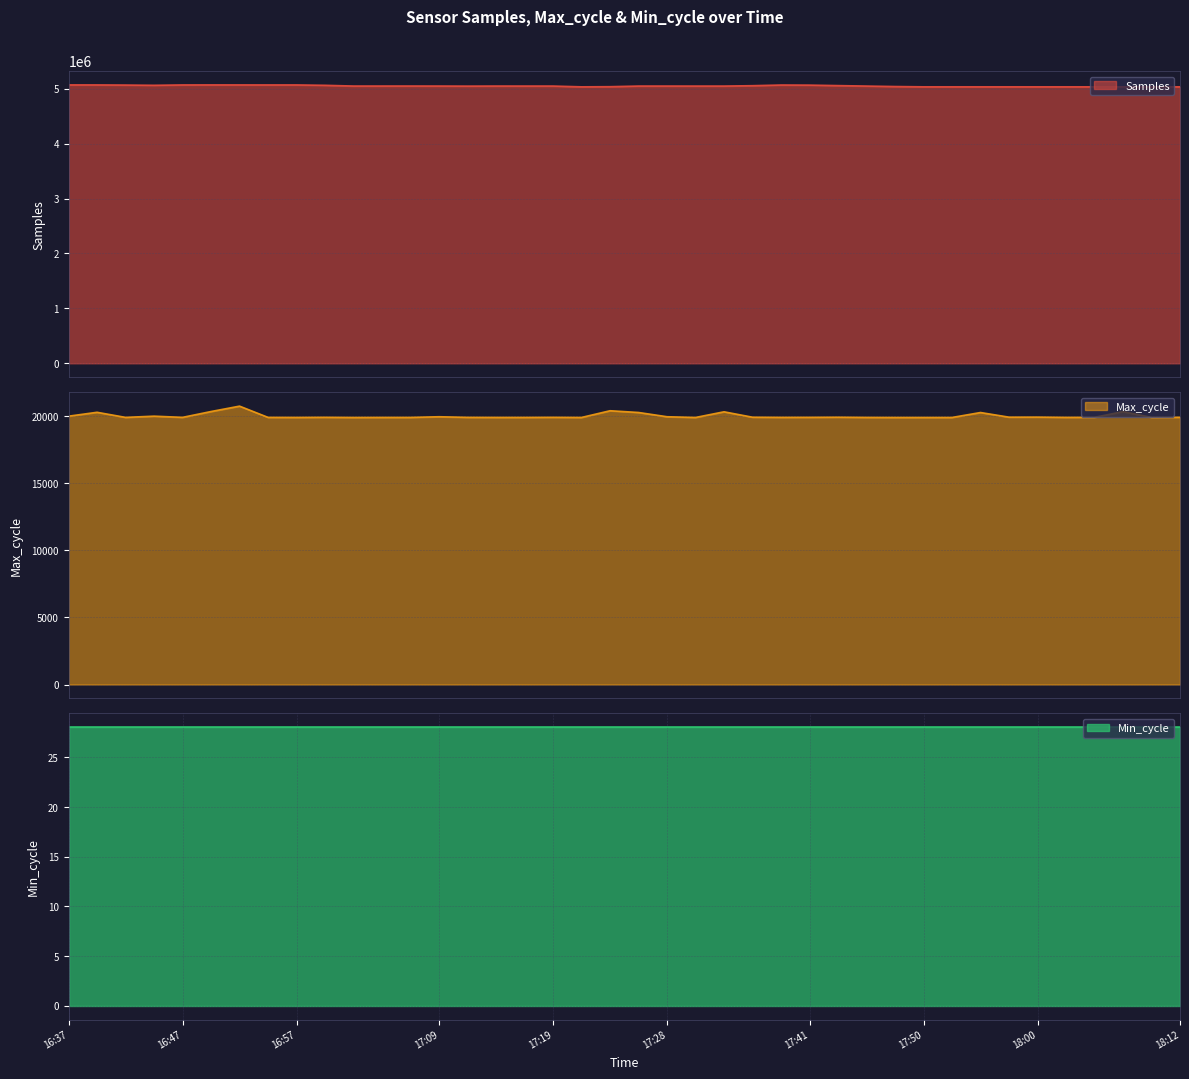

What is the label of the 26th point from the left?

17:38